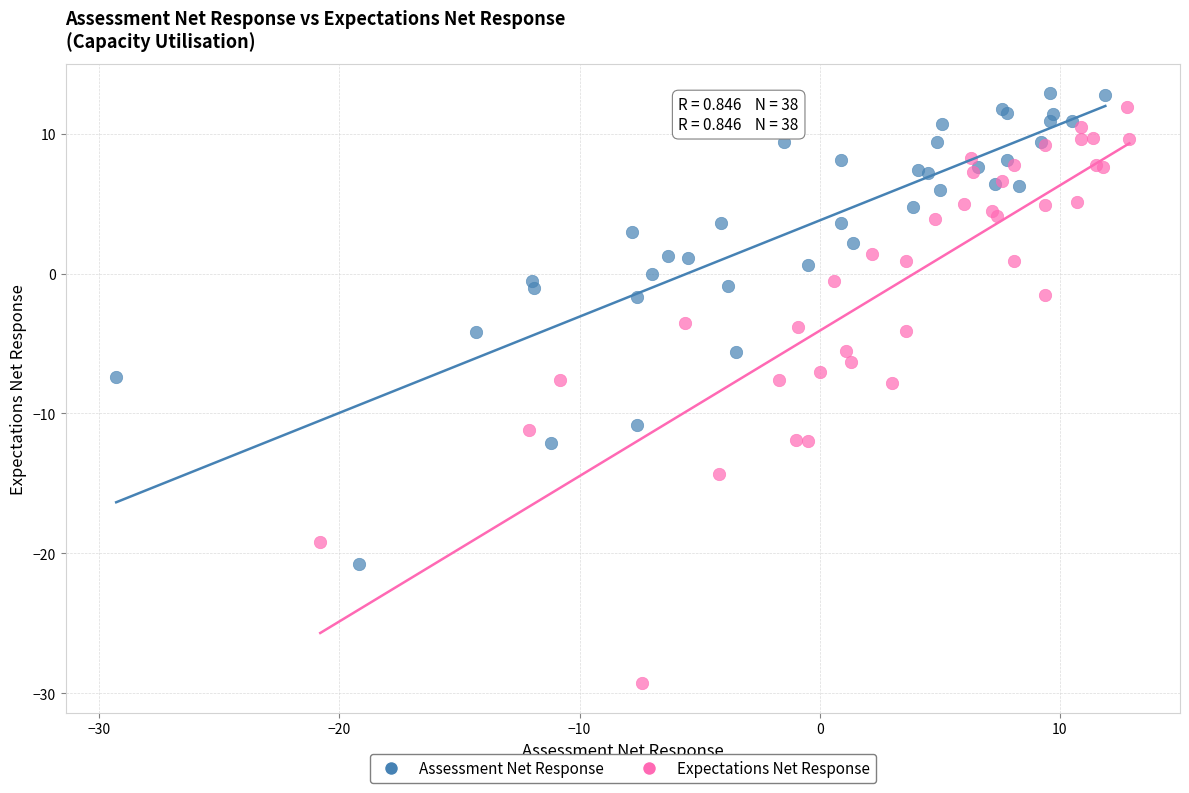

Which series contains the lowest Y value?

Expectations Net Response